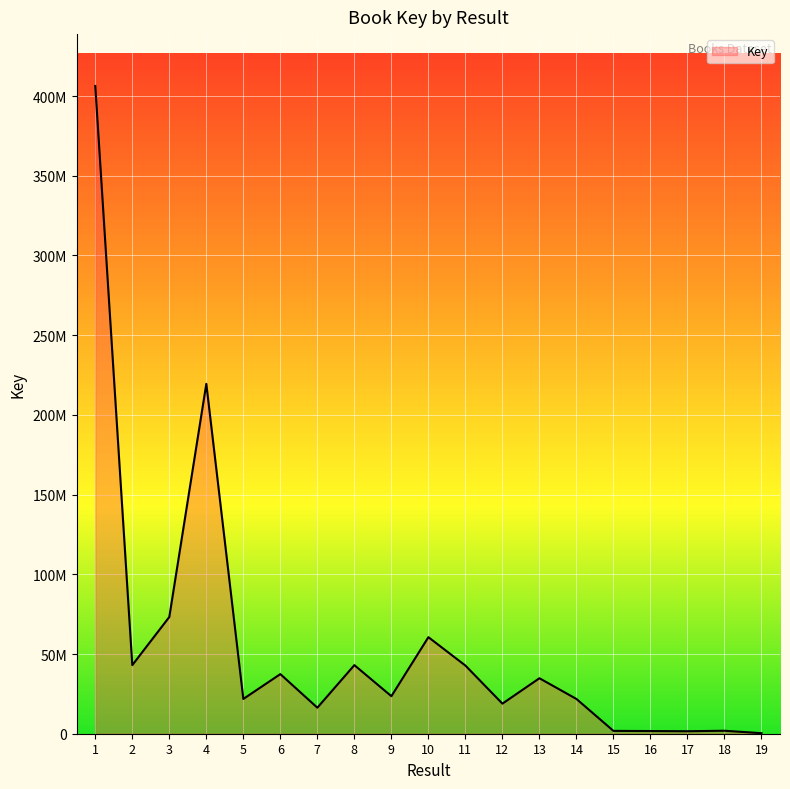

How many interior local valleys (lower than both neighbors) does the data have?

6